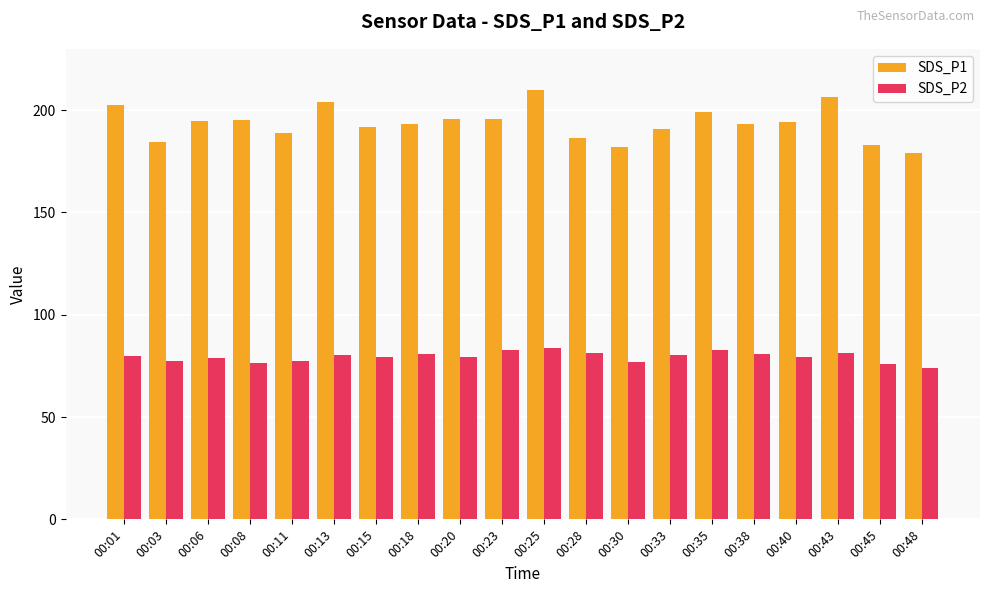

How many categories are shown in the chart?

20